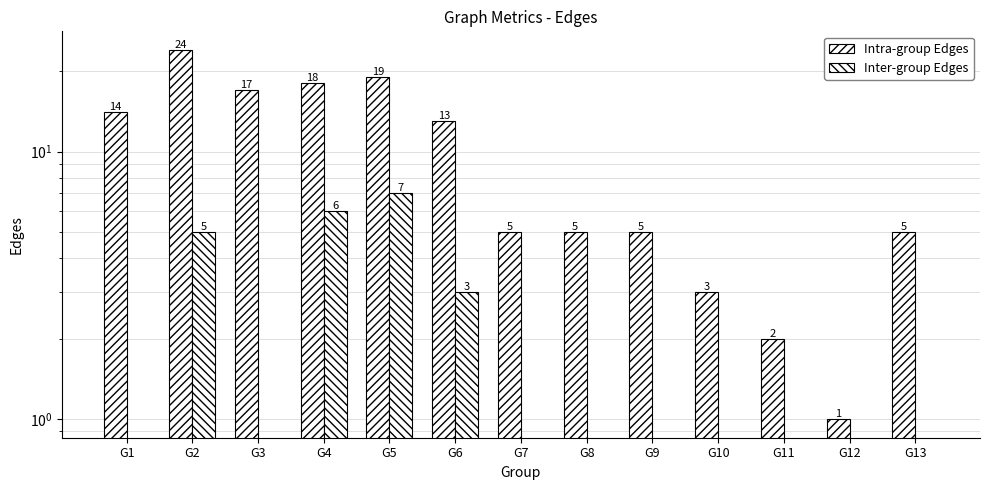

The Intra-group Edges series shows 7 at G13. True or false?

False